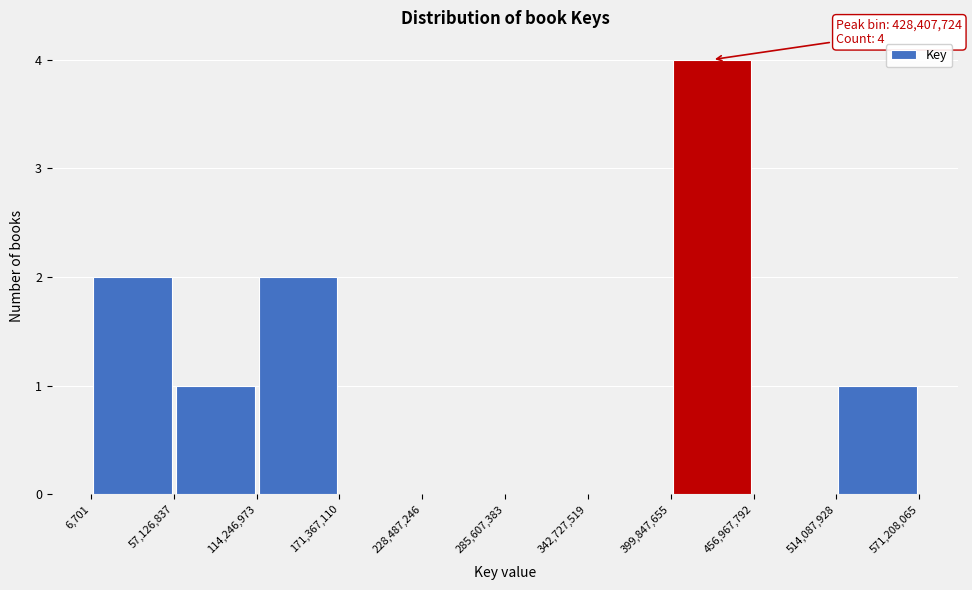

Over which range of the x-axis is the bar tallest?

399,847,655 to 456,967,792